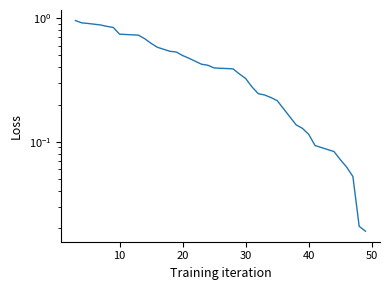

What is the average value?

0.4